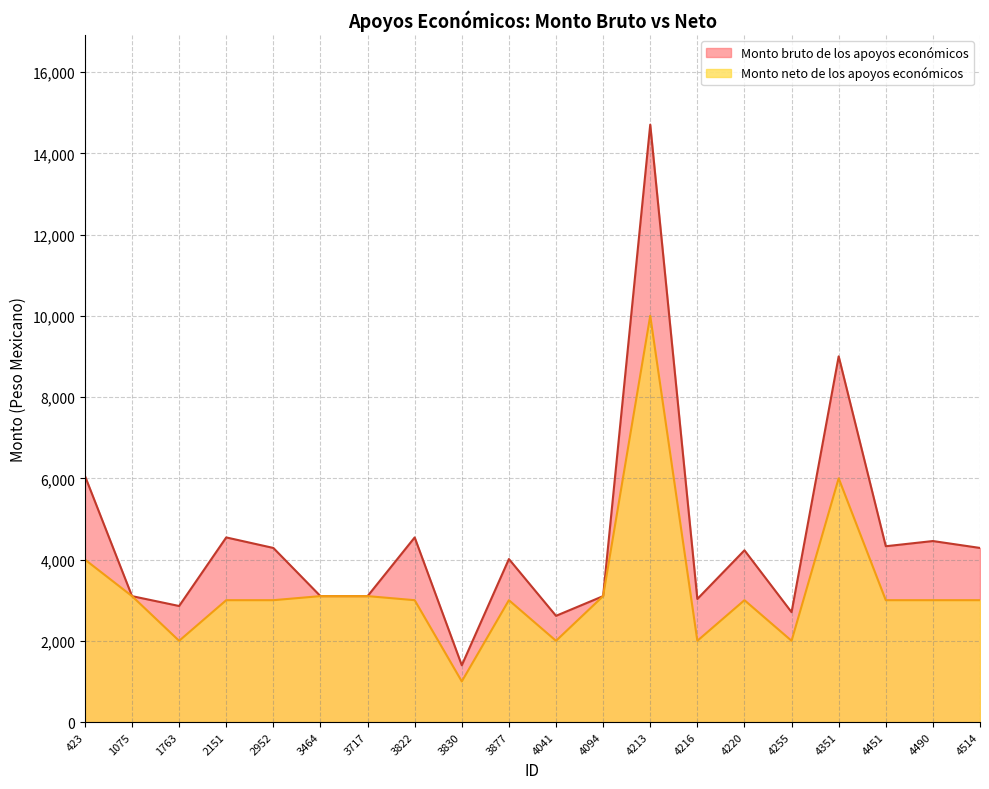

True or false: Monto neto de los apoyos económicos has a value of 5345 at 4094.

False